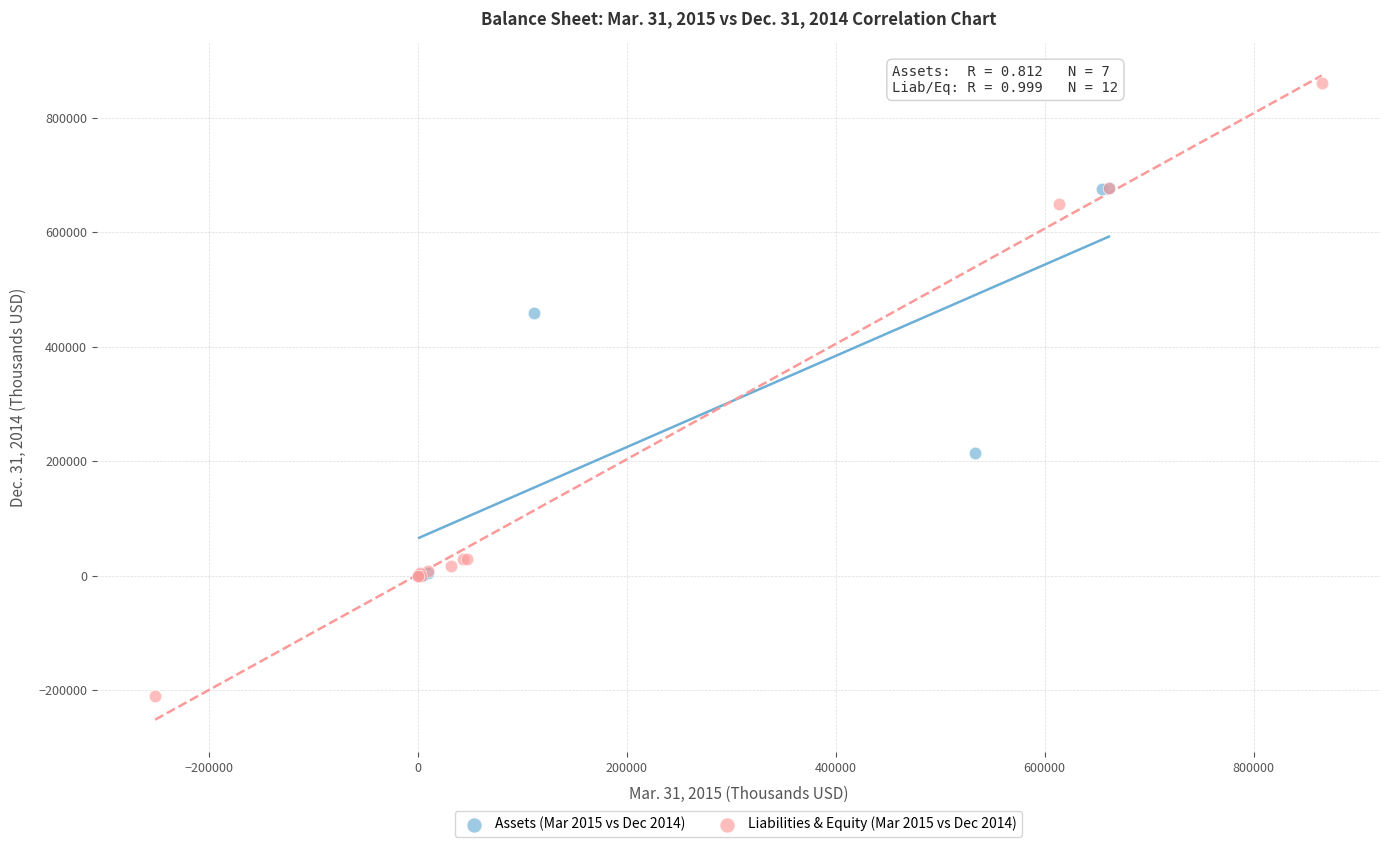

Which series reaches the minimum Y coordinate?

Liabilities & Equity (Mar 2015 vs Dec 2014)